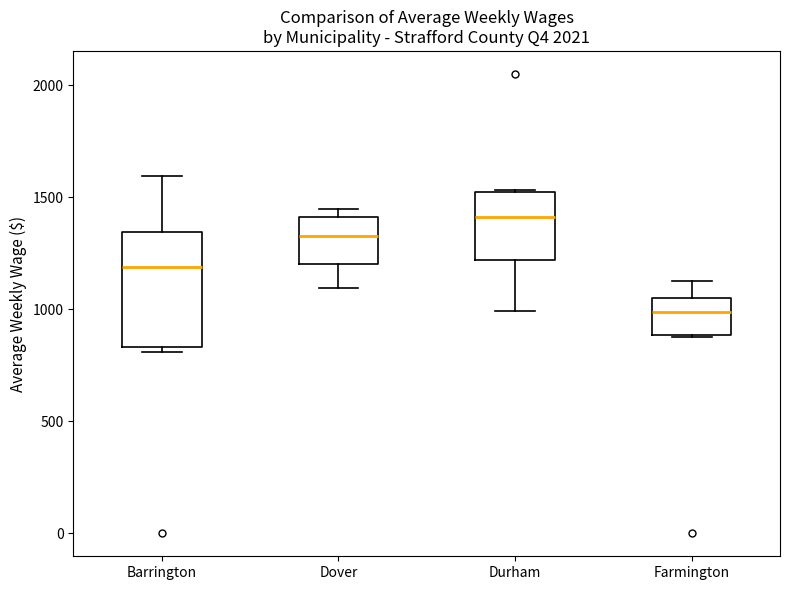

Where is the lower edge of the box for Dover on the y-axis? The values are not printed on the chart, so give them approximately, as read against the axis.

1200